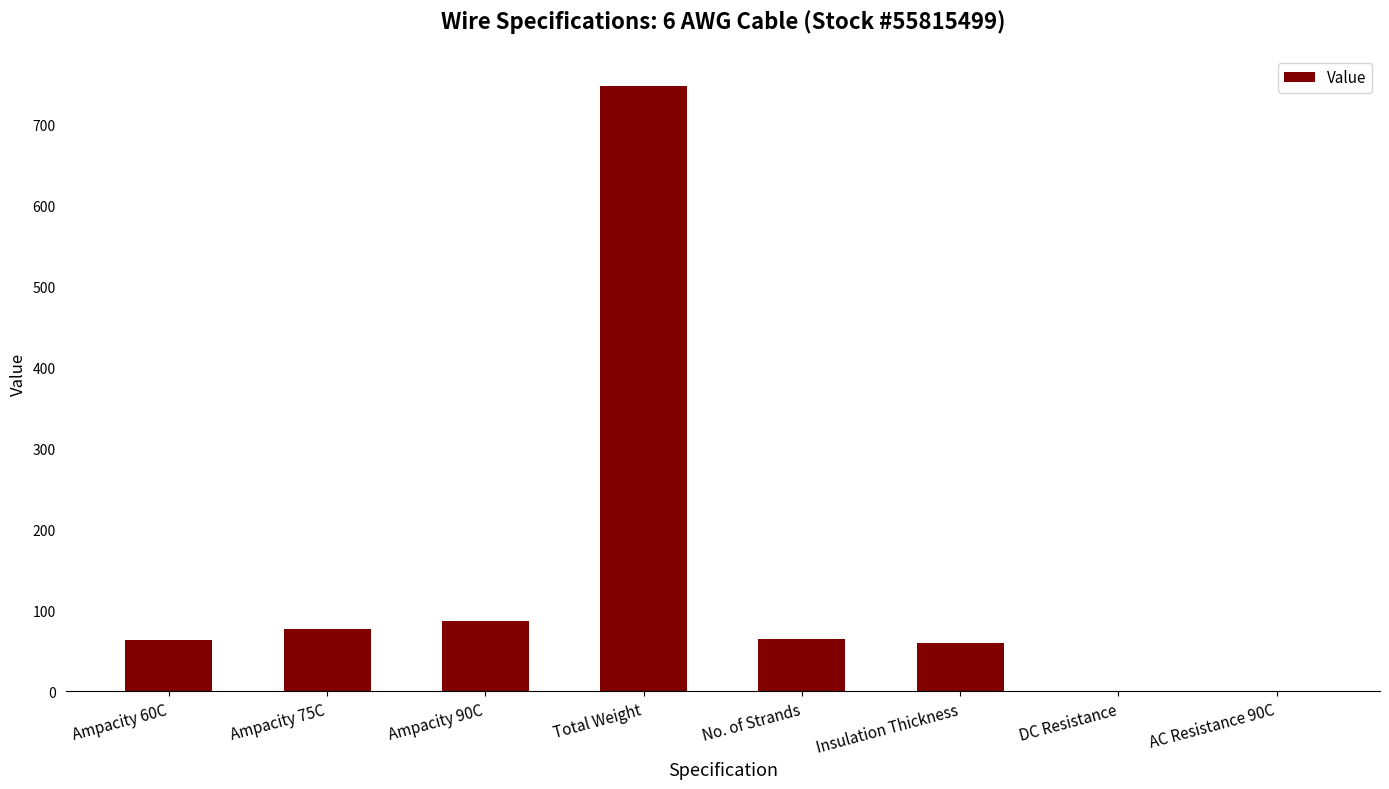

Which label corresponds to the largest value in the chart?

Total Weight